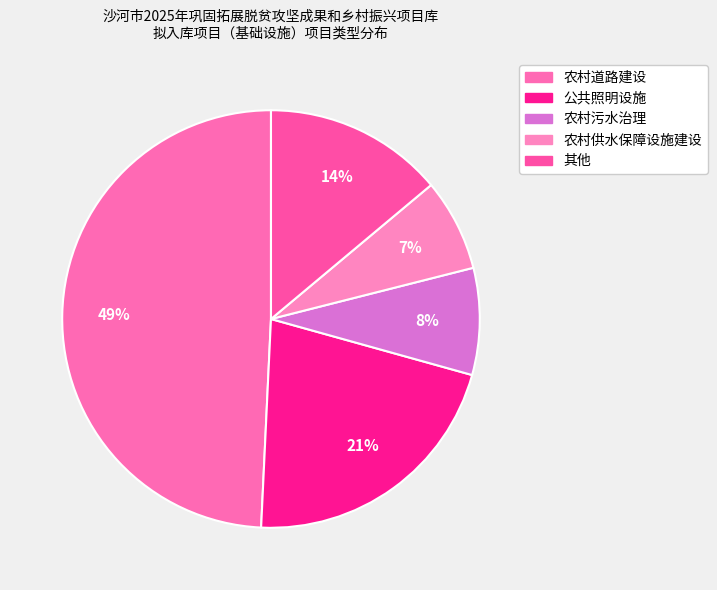

How many segments does this pie chart have?

5